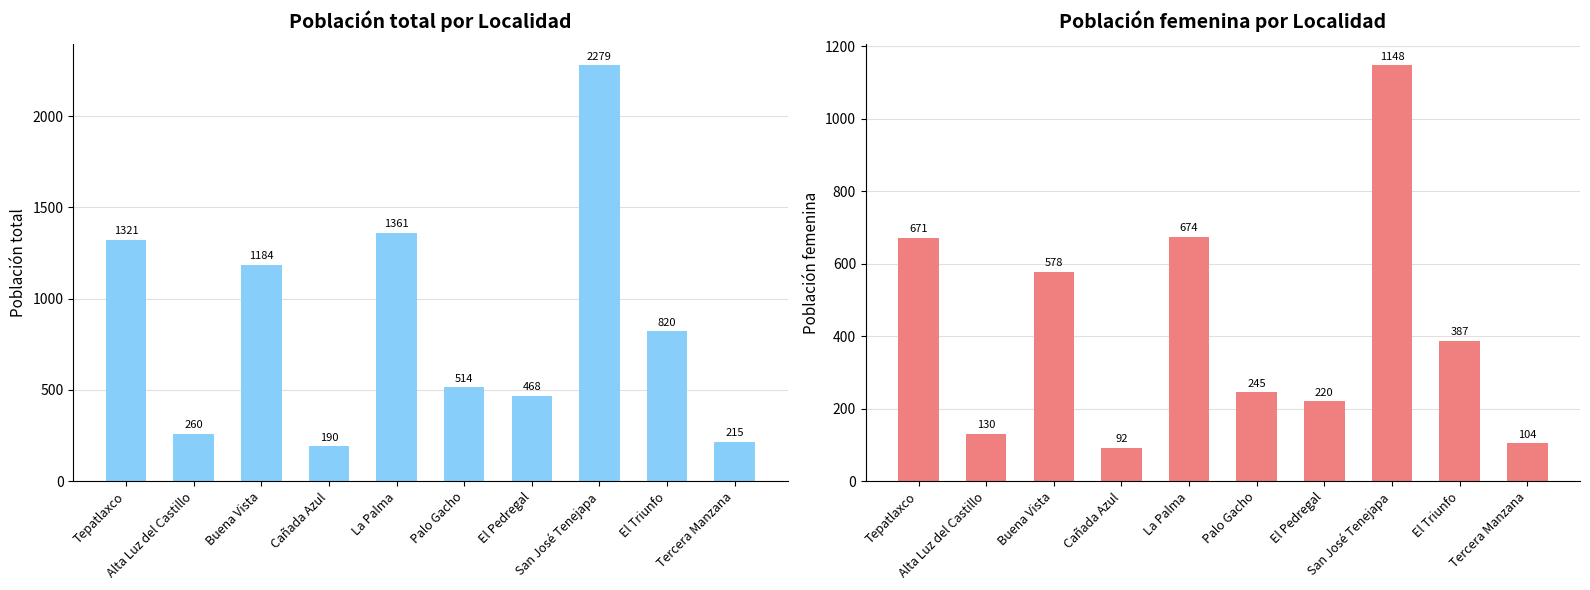

What is the value of the Población femenina bar at the 3rd from the left?

578